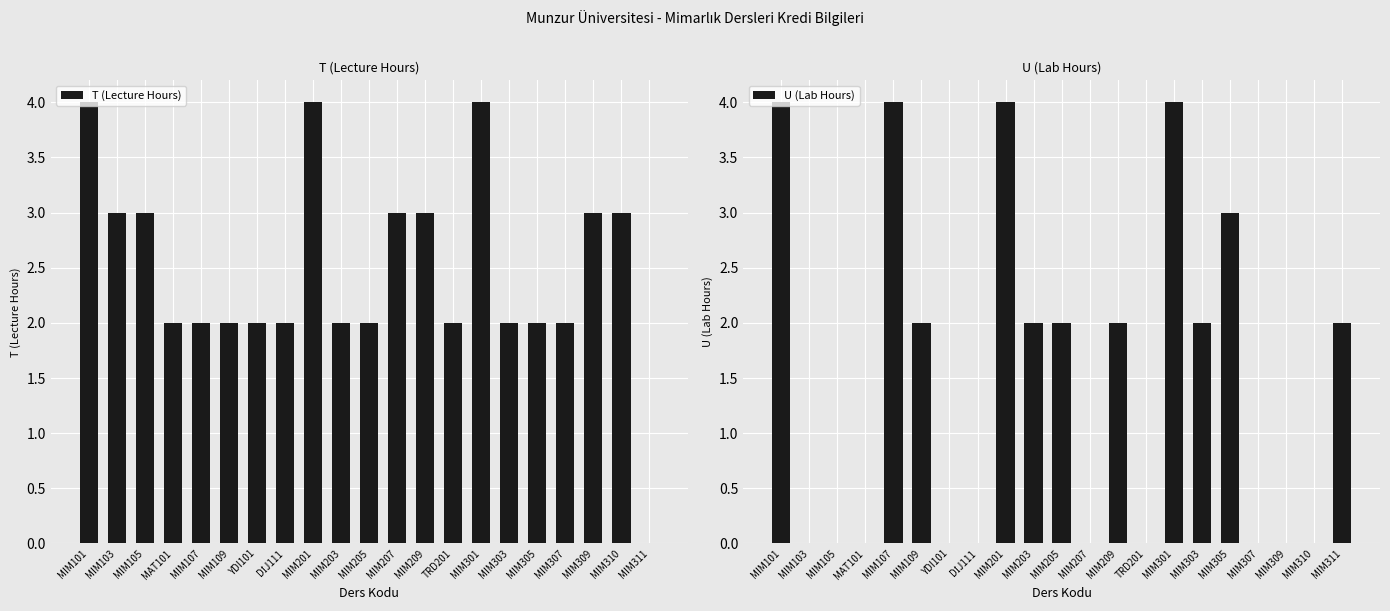

Which category has the highest value across all series?

MIM101